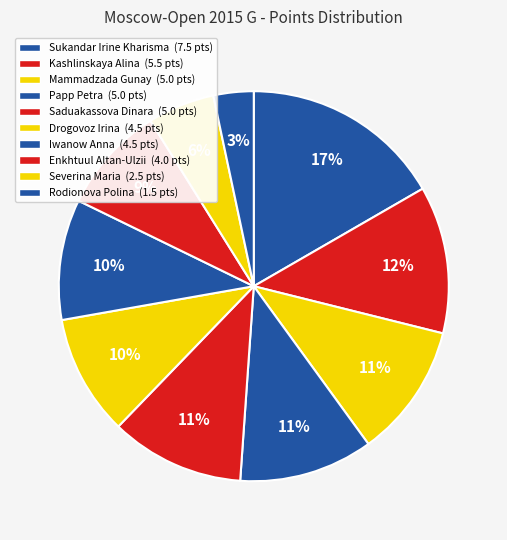

Count the number of slices in the pie.

10